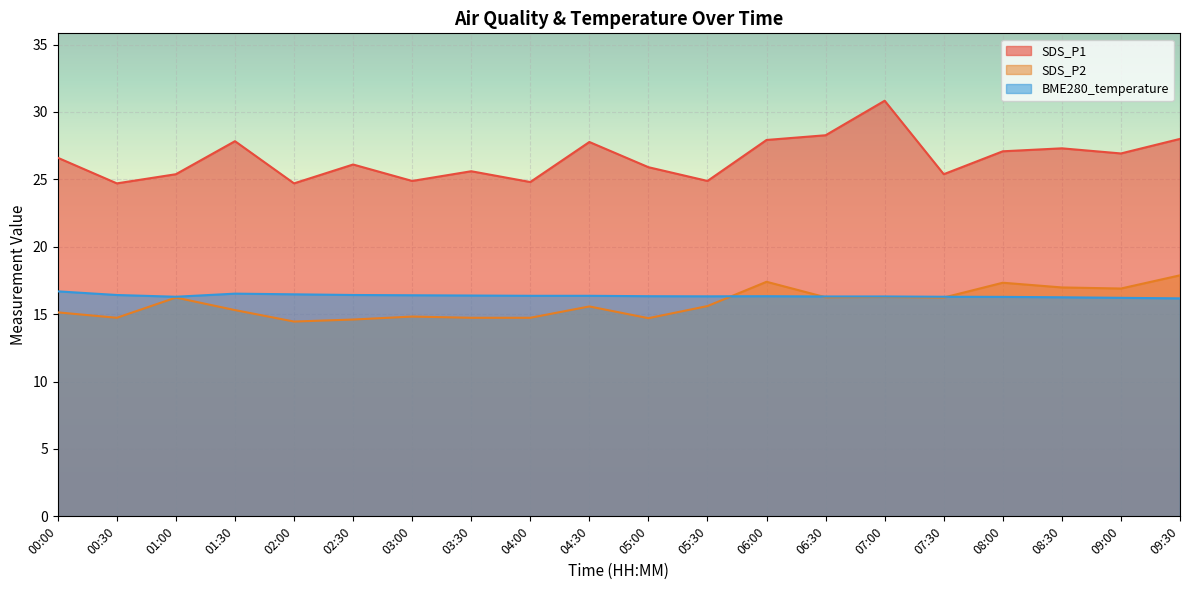

Where is the first local minimum for SDS_P2?

00:30